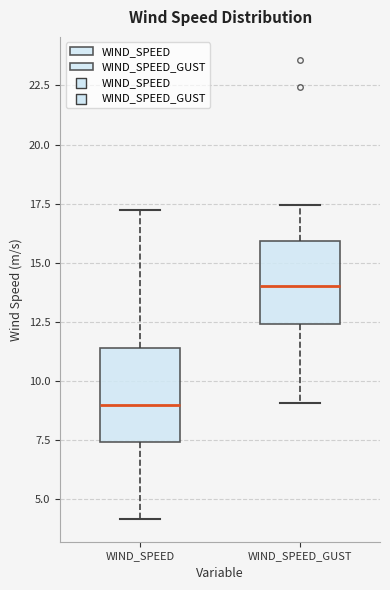

Which box has the lowest median line?

WIND_SPEED